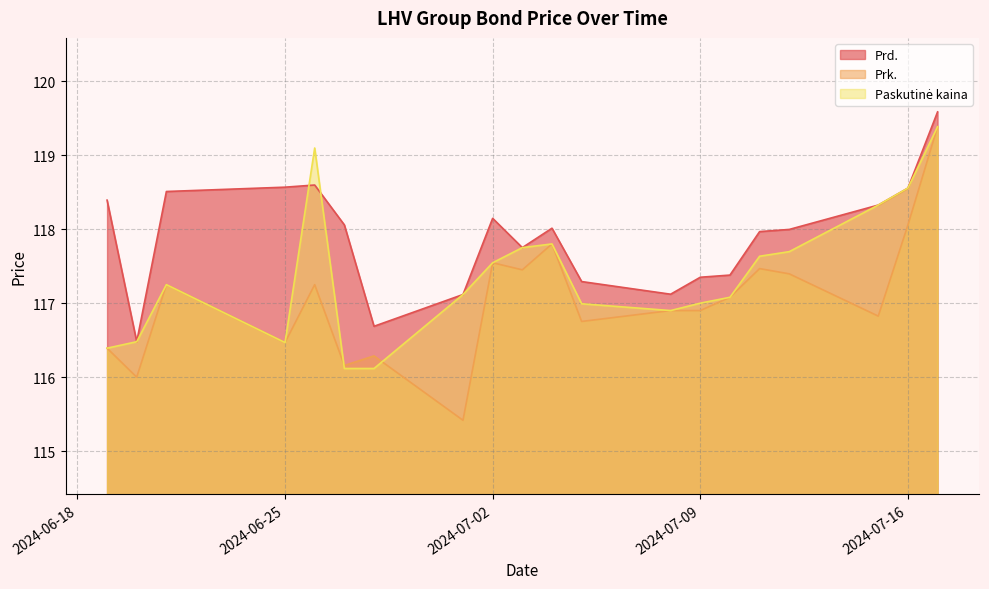

What is the lowest value of the Prk. series?

115.4